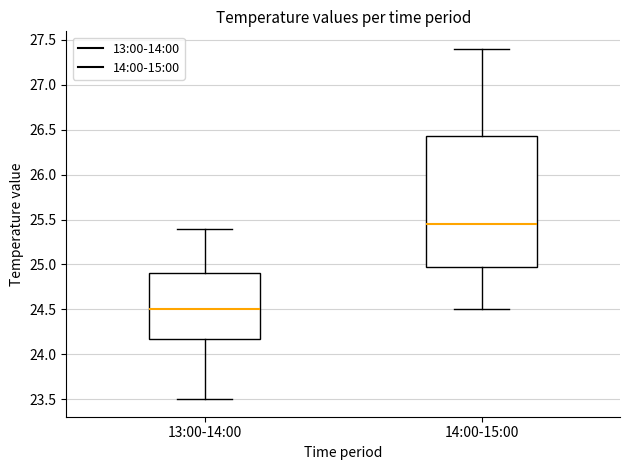

Comparing the boxes themselves (not the whiskers), which one is the tallest?

14:00-15:00